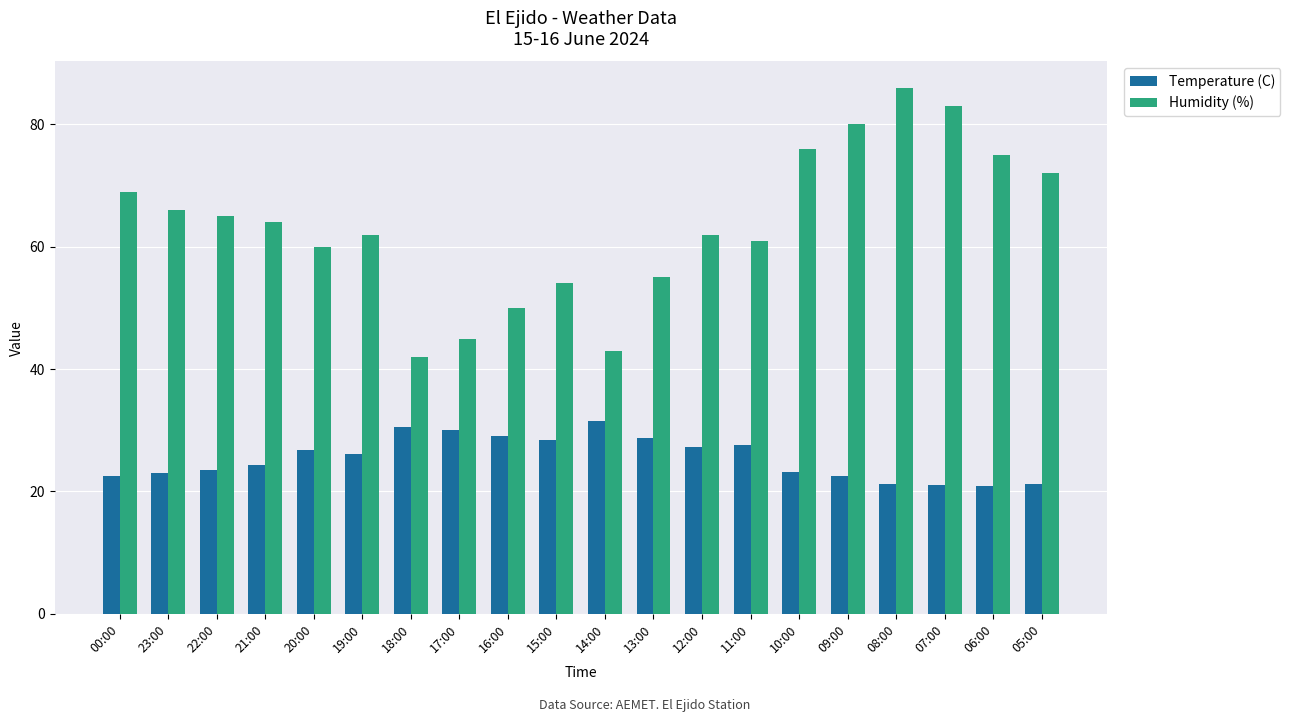

Does the chart contain stacked bars?

No